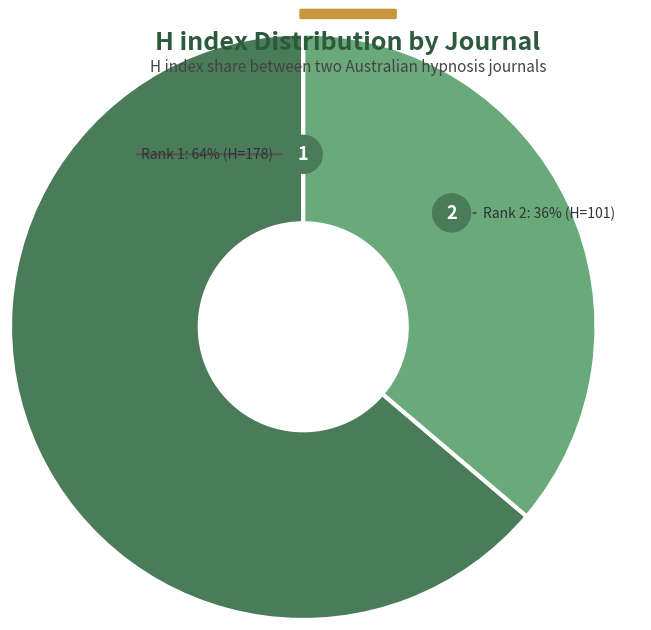

Which slice is the smallest?

Australian Journal of Clinical Hypnotherapy and Hypnosis